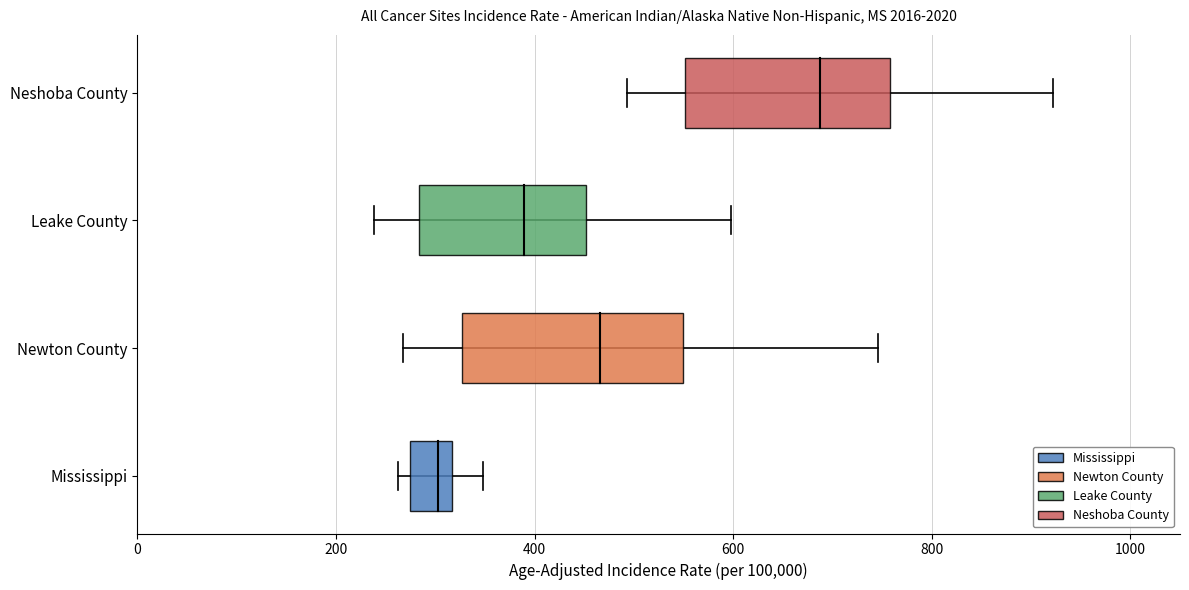

Which series changed the most between 0 and 200?

Mississippi